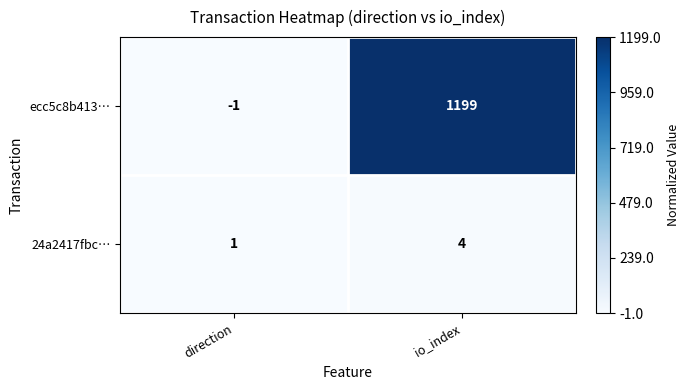

Is it true that 24a2417fbc… equals 1 at direction?

True